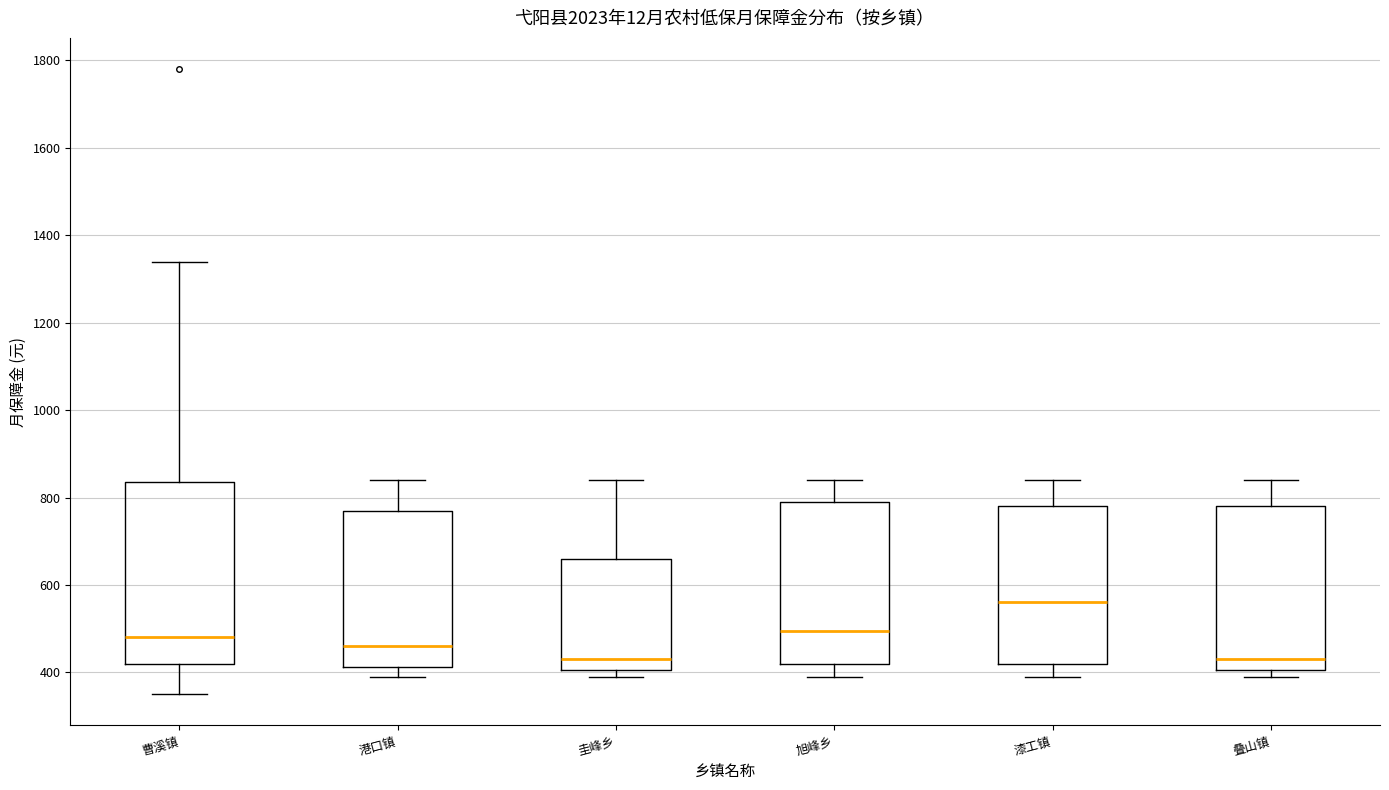

Which box's median line is the highest?

漆工镇